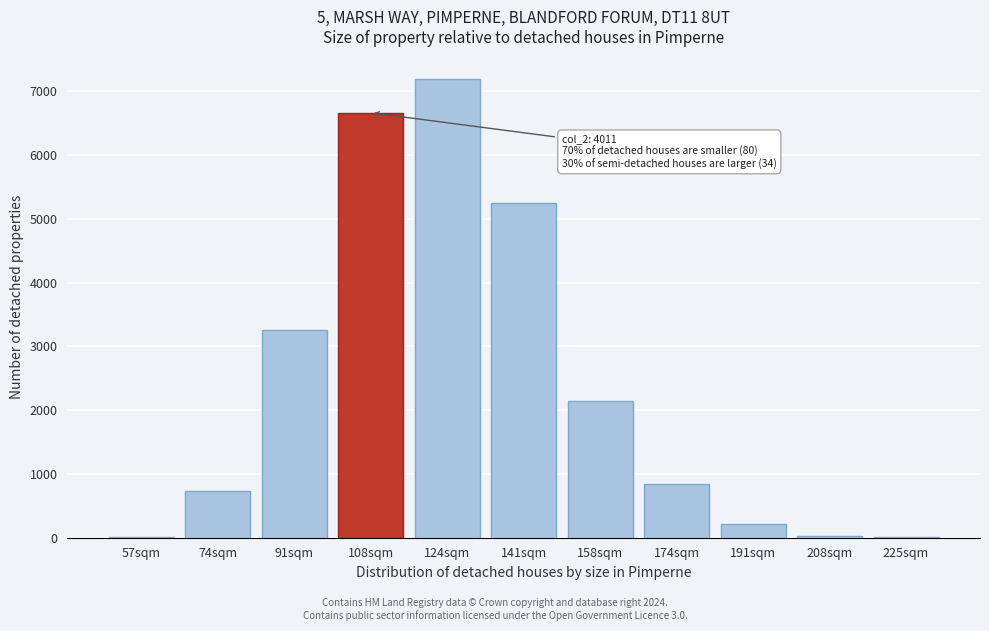

What is the sum of all values?

26352